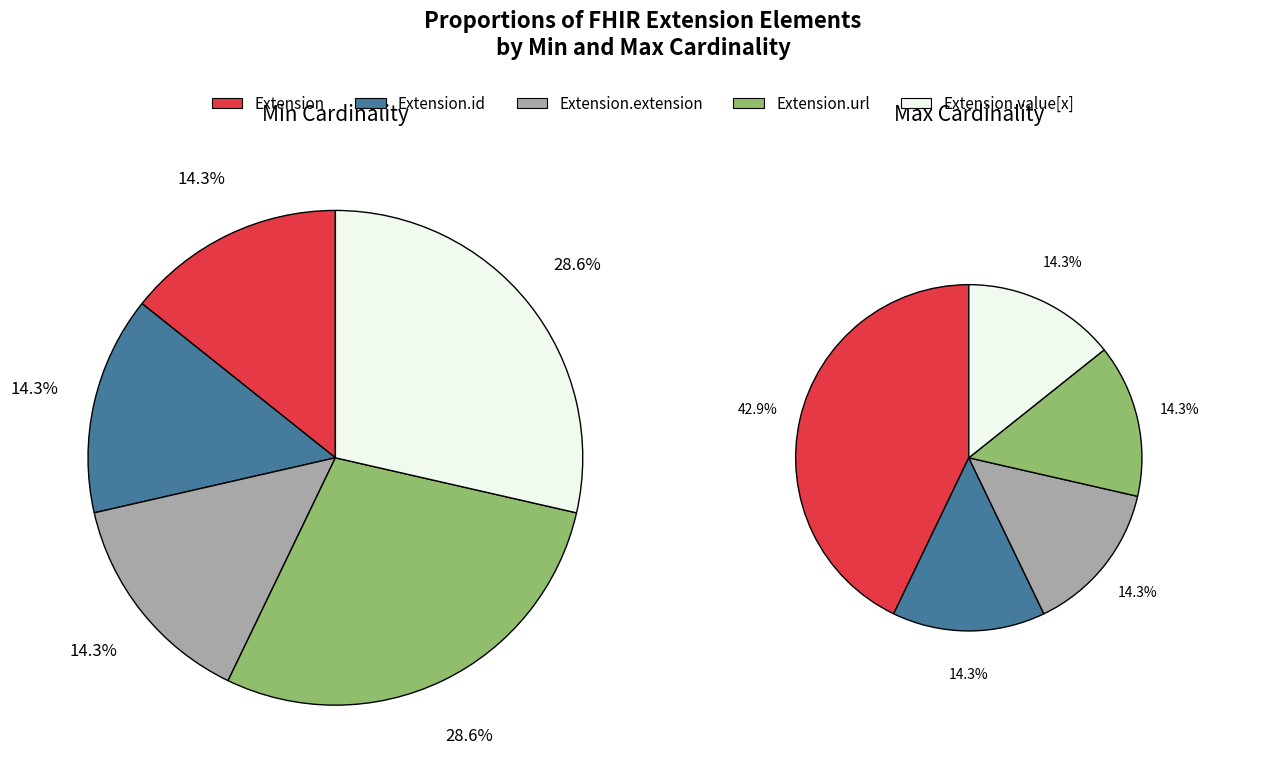

What is the smallest slice in the pie chart?

Extension